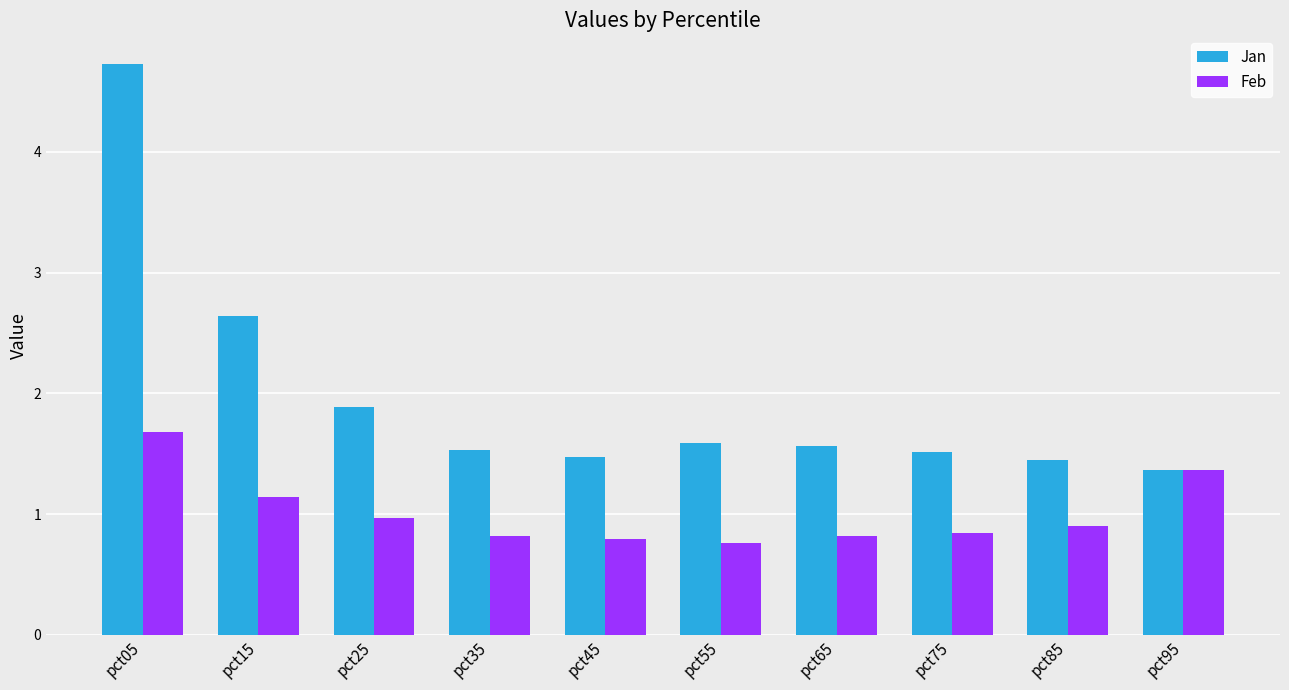

What is the total value across all series at pct65?

2.4